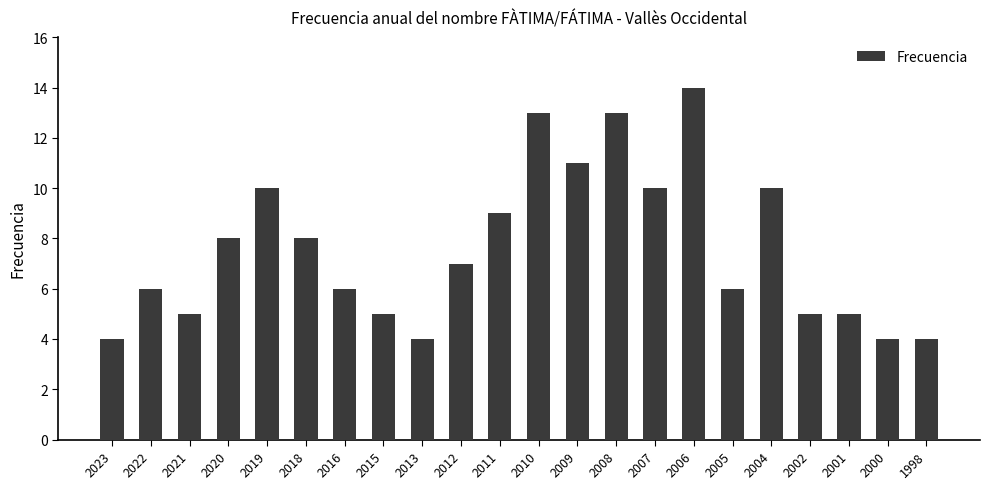

Does the chart contain stacked bars?

No